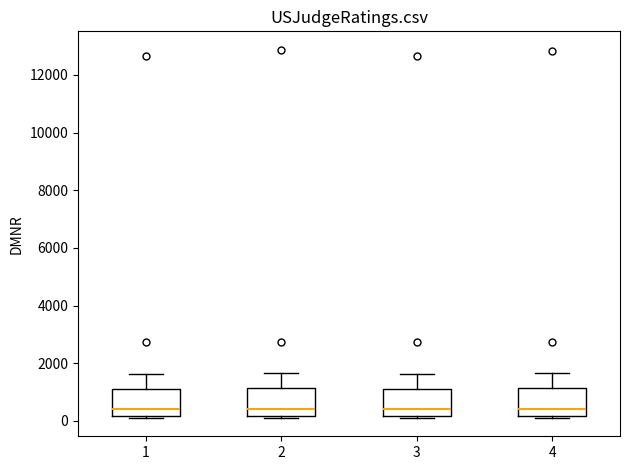

Reading left to right, read every box against the y-axis: the position of its median line, the range the box covers, and the ends of its whiskers. The values are not printed on the chart, so give them approximately, as read against the axis.

1: median 400, box 200 to 1200, whiskers 200 to 1600
2: median 400, box 200 to 1200, whiskers 200 to 1600
3: median 400, box 200 to 1200, whiskers 200 to 1600
4: median 400, box 200 to 1200, whiskers 200 to 1600